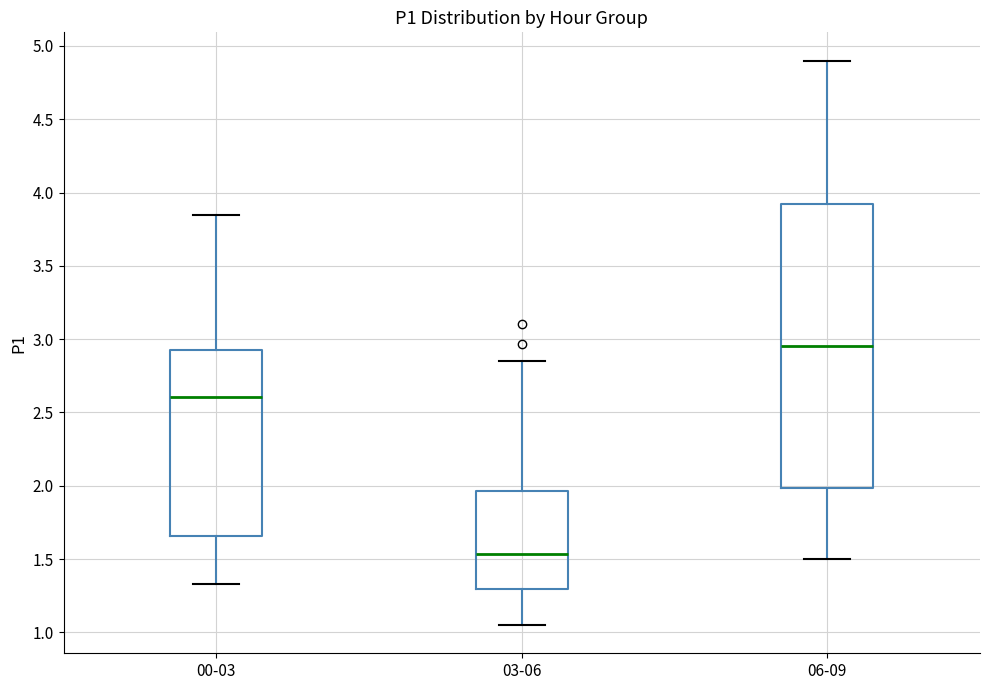

Which box's median line is the highest?

06-09